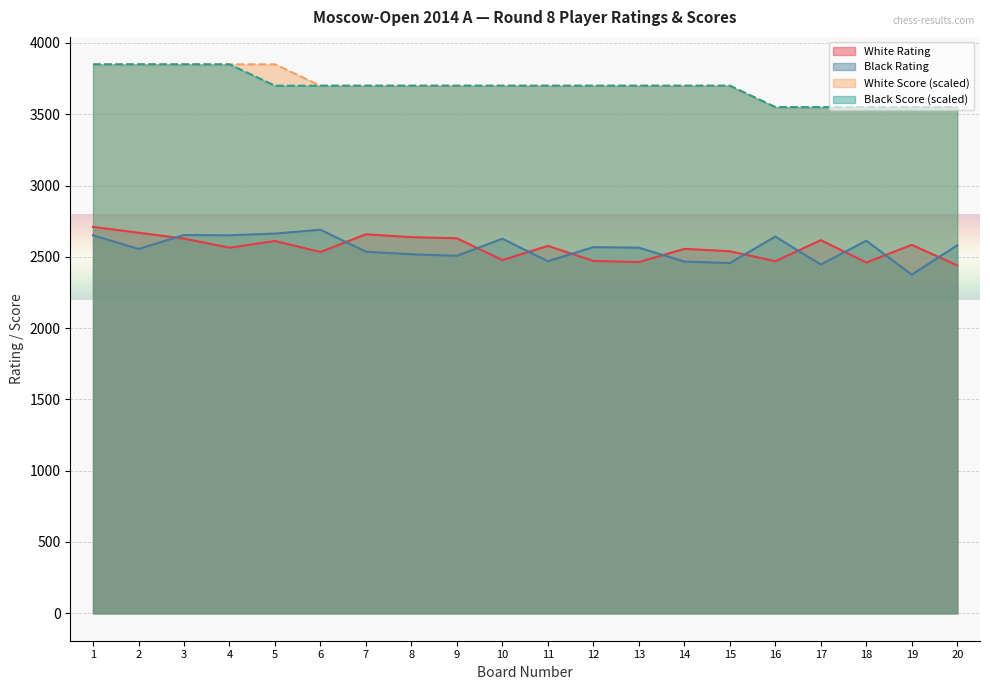

Is it true that Black Rating equals 2651 at 4?

True